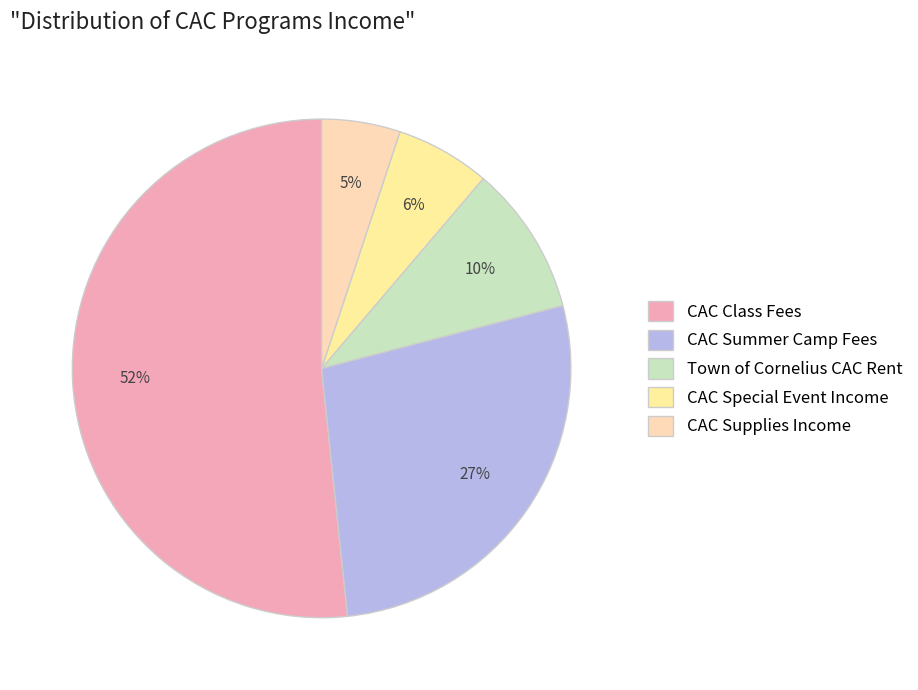

Rank the categories by value from lowest to highest.

CAC Supplies Income, CAC Special Event Income, Town of Cornelius CAC Rent, CAC Summer Camp Fees, CAC Class Fees